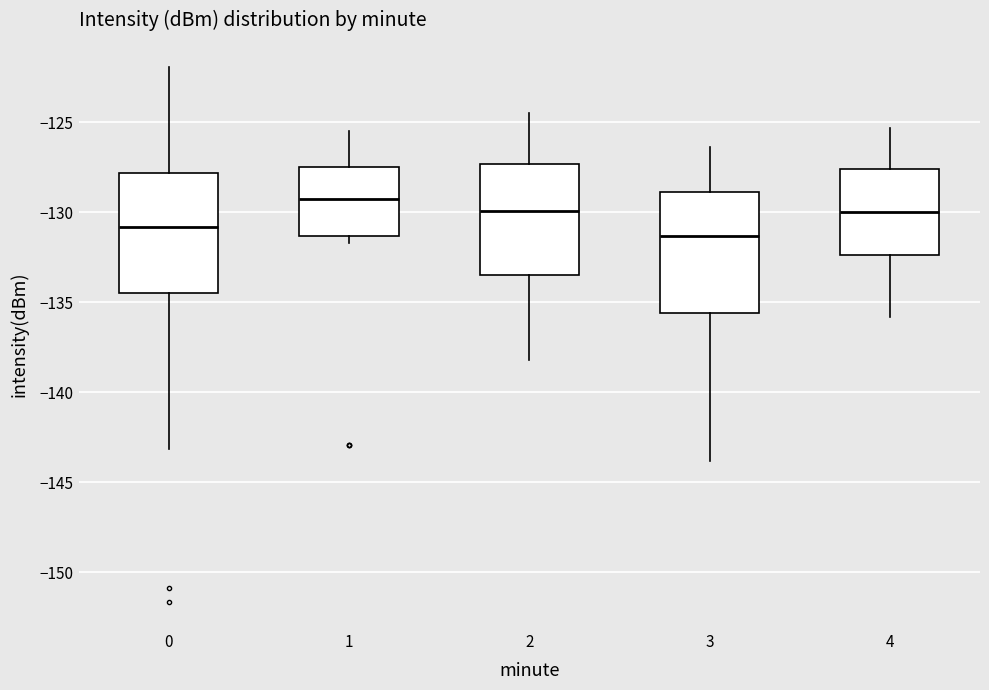

Reading left to right, read every box against the y-axis: the position of its median line, the range the box covers, and the ends of its whiskers. The values are not printed on the chart, so give them approximately, as read against the axis.

0: median -131.0, box -134.5 to -128.0, whiskers -143.0 to -122.0
1: median -129.5, box -131.5 to -127.5, whiskers -131.5 (just below the box's lower edge) to -125.5
2: median -130.0, box -133.5 to -127.5, whiskers -138.0 to -124.5
3: median -131.5, box -135.5 to -129.0, whiskers -144.0 to -126.5
4: median -130.0, box -132.5 to -127.5, whiskers -136.0 to -125.5